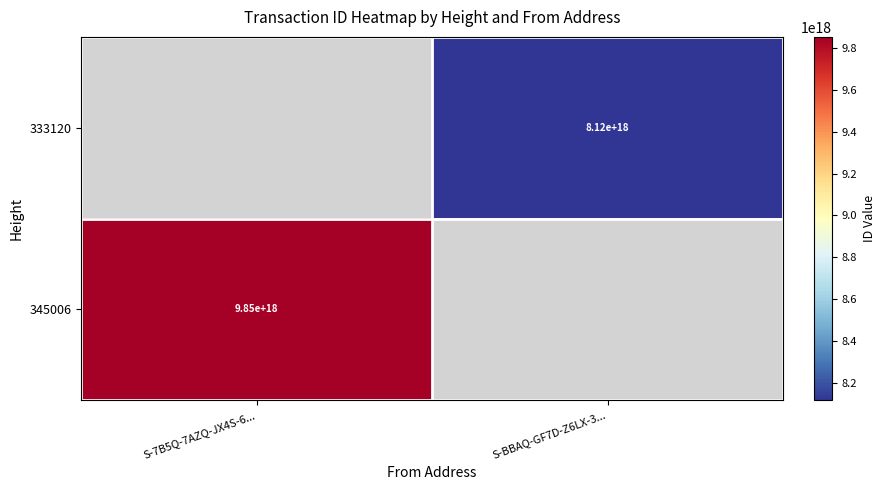

Which category has the highest value across all series?

S-7B5Q-7AZQ-JX4S-6...